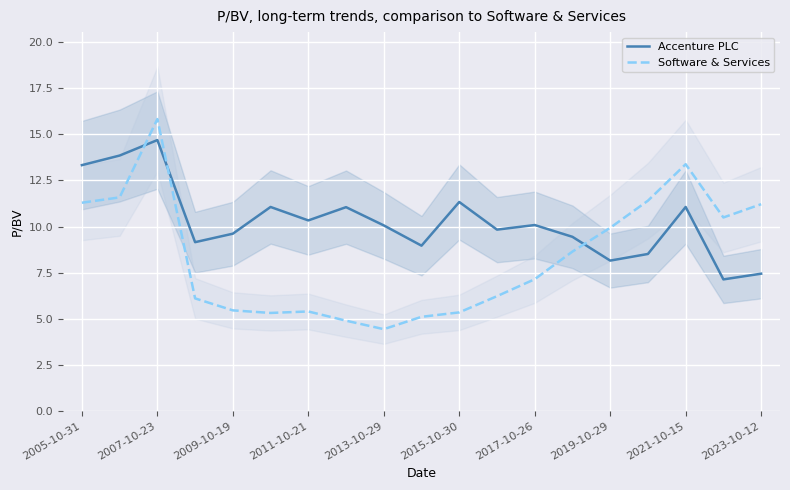

How many times do Software & Services and Accenture PLC cross each other?

3